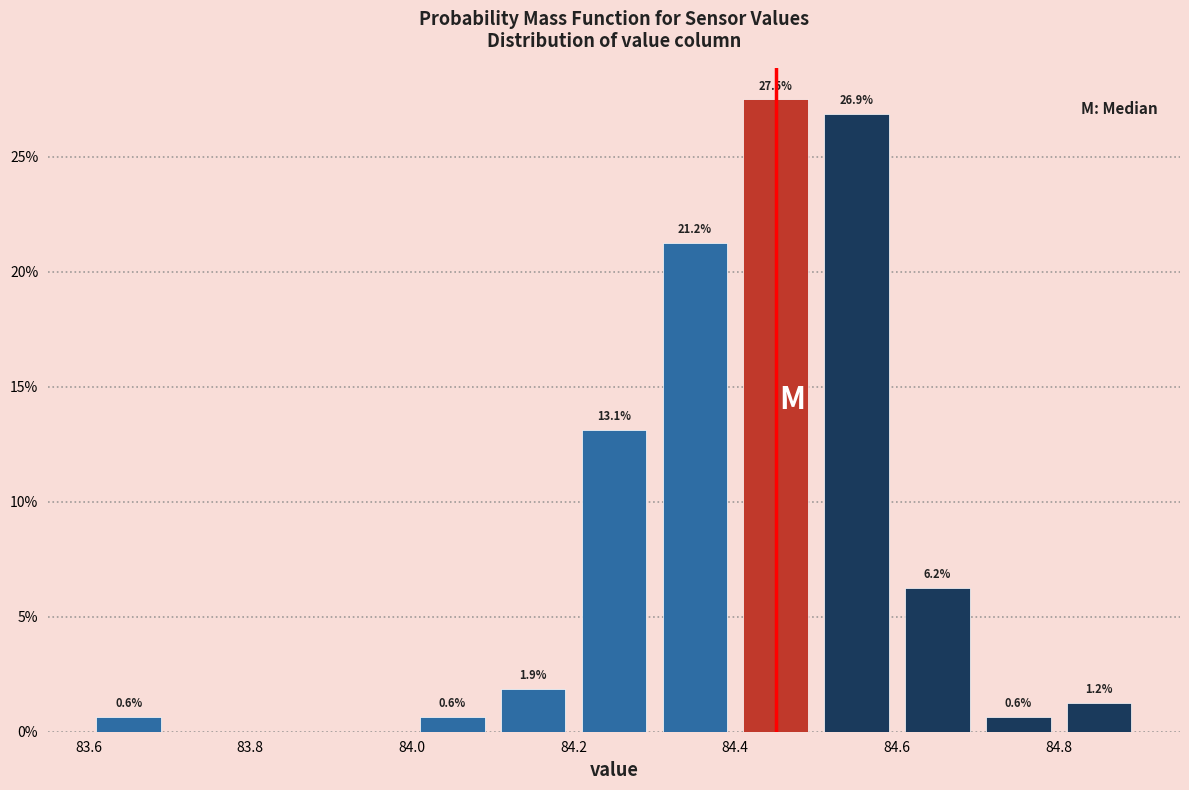

Over which range of the x-axis is the bar tallest?

84.4 to 84.5